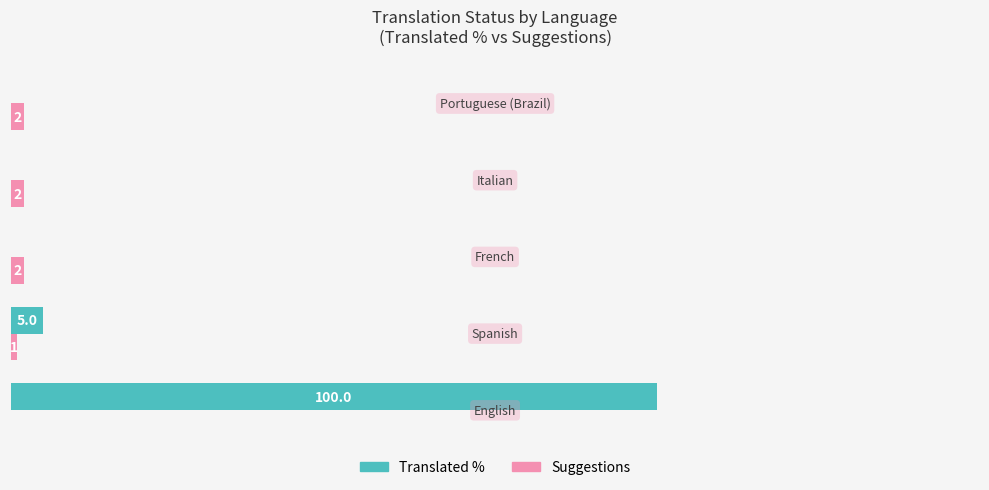

Which series has the largest total across all categories?

Translated %